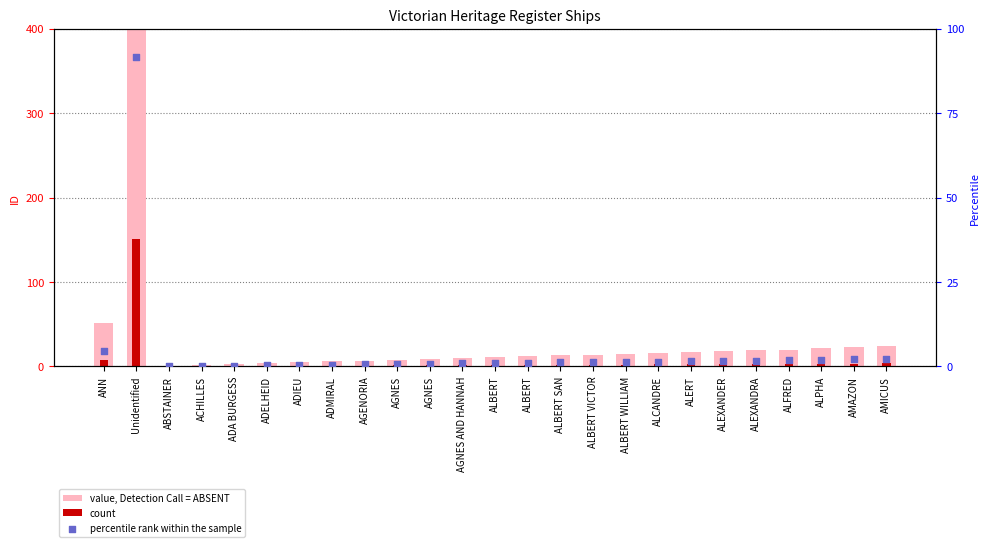

Which series has the largest Y range (max minus min)?

value, Detection Call = ABSENT